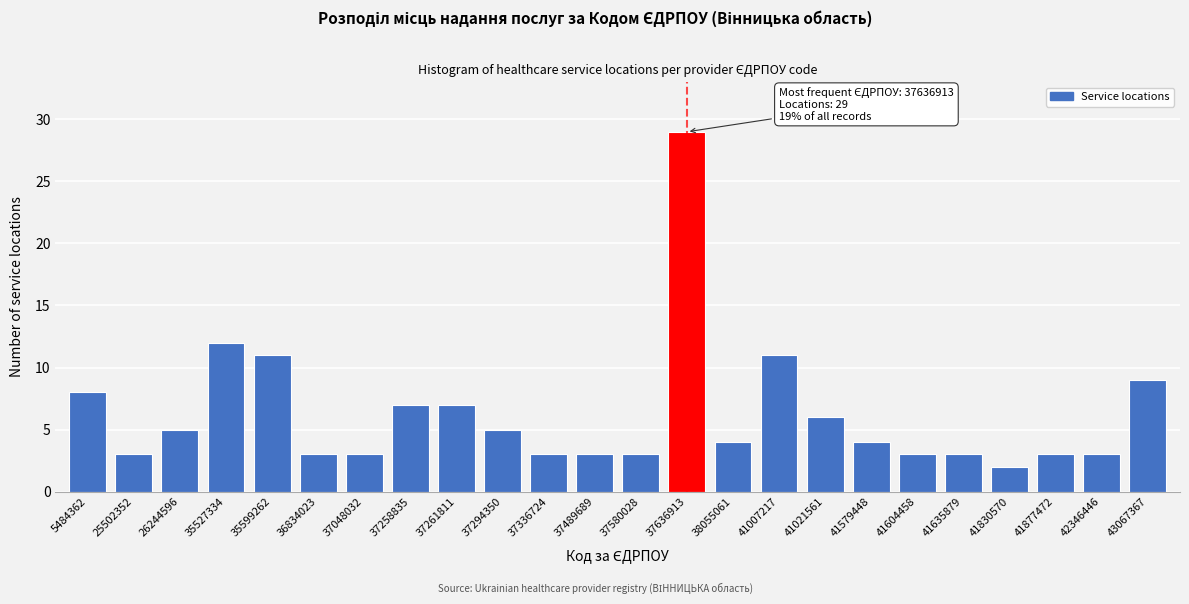

Reading left to right, what are all the values shown in this chart?

5484362=8	25502352=3	26244596=5	35527334=12	35599262=11	36834023=3	37048032=3	37258835=7	37261811=7	37294350=5	37336724=3	37489689=3	37580028=3	37636913=29	38055061=4	41007217=11	41021561=6	41579448=4	41604458=3	41635879=3	41830570=2	41877472=3	42346446=3	43067367=9